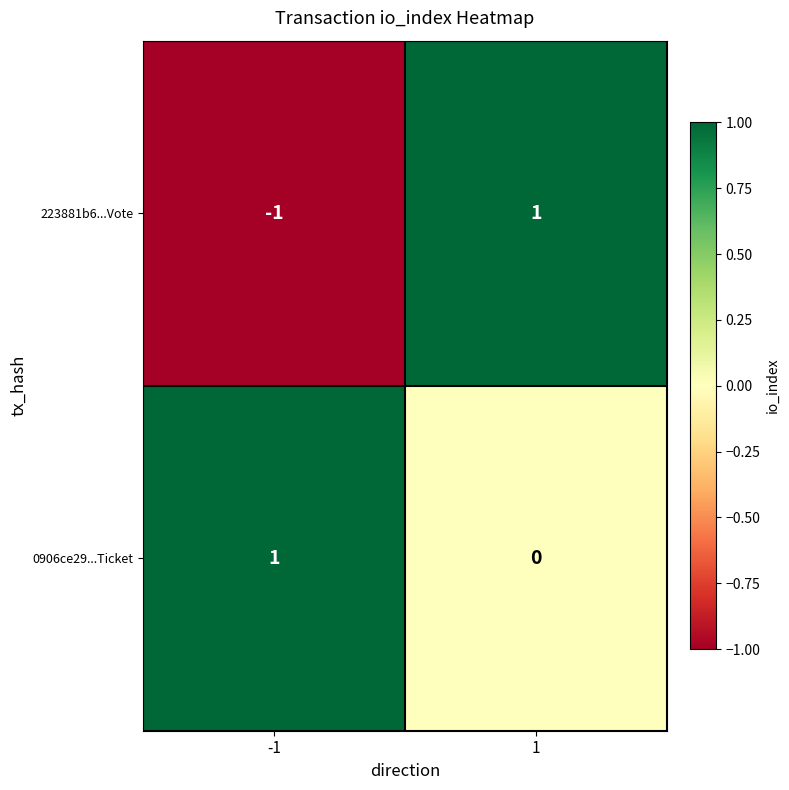

What is the minimum value shown in the chart?

-1